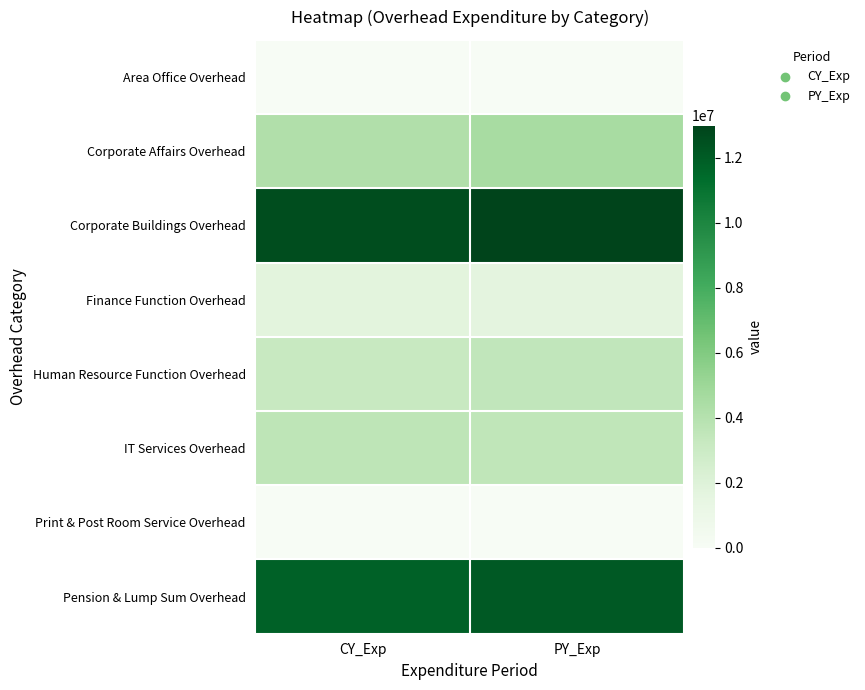

Reading left to right, extract all data points from this chart.

Area Office Overhead: CY_Exp=0	PY_Exp=0
Corporate Affairs Overhead: CY_Exp=4160300	PY_Exp=4539600
Corporate Buildings Overhead: CY_Exp=12621900	PY_Exp=12983300
Finance Function Overhead: CY_Exp=1745800	PY_Exp=1644700
Human Resource Function Overhead: CY_Exp=3169300	PY_Exp=3459100
IT Services Overhead: CY_Exp=3615000	PY_Exp=3541200
Print & Post Room Service Overhead: CY_Exp=0	PY_Exp=0
Pension & Lump Sum Overhead: CY_Exp=11782400	PY_Exp=12080500